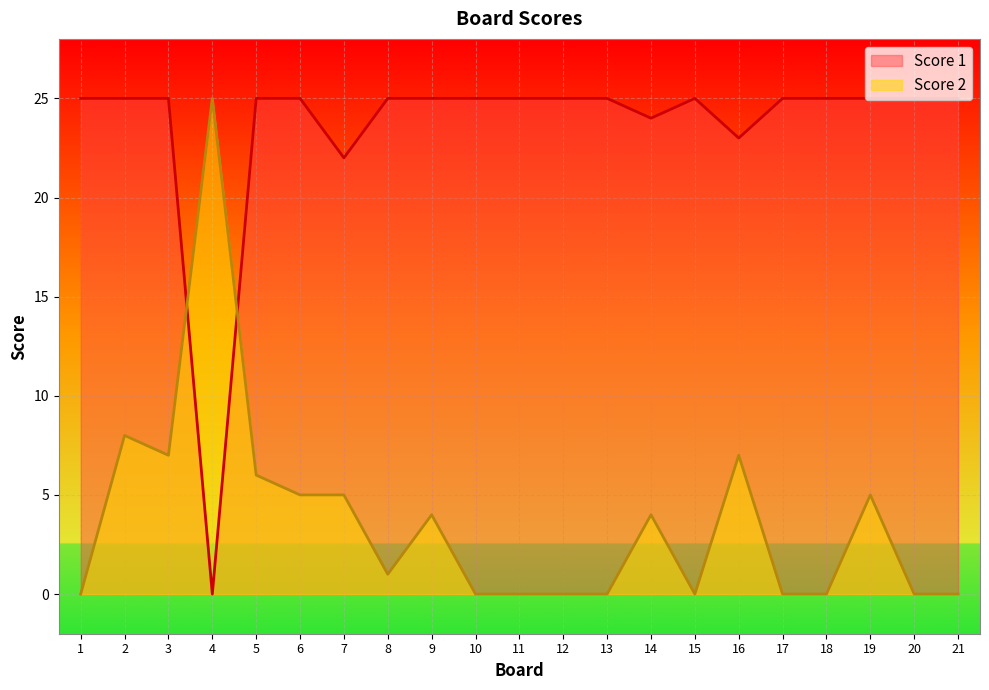

What is the sum of the Score 2 values at 18 and 6?

5